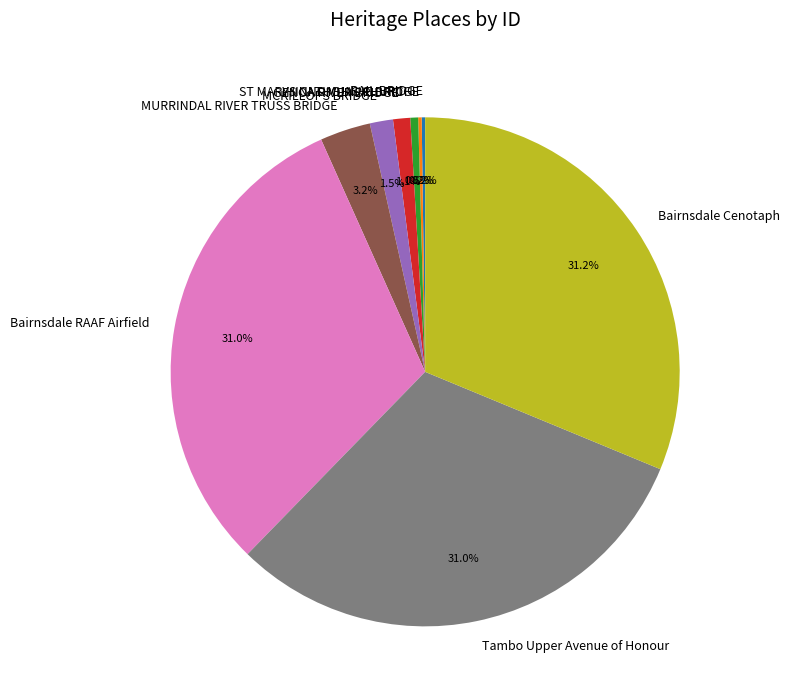

What portion of the pie excludes MURRINDAL RIVER TRUSS BRIDGE?

96.8%